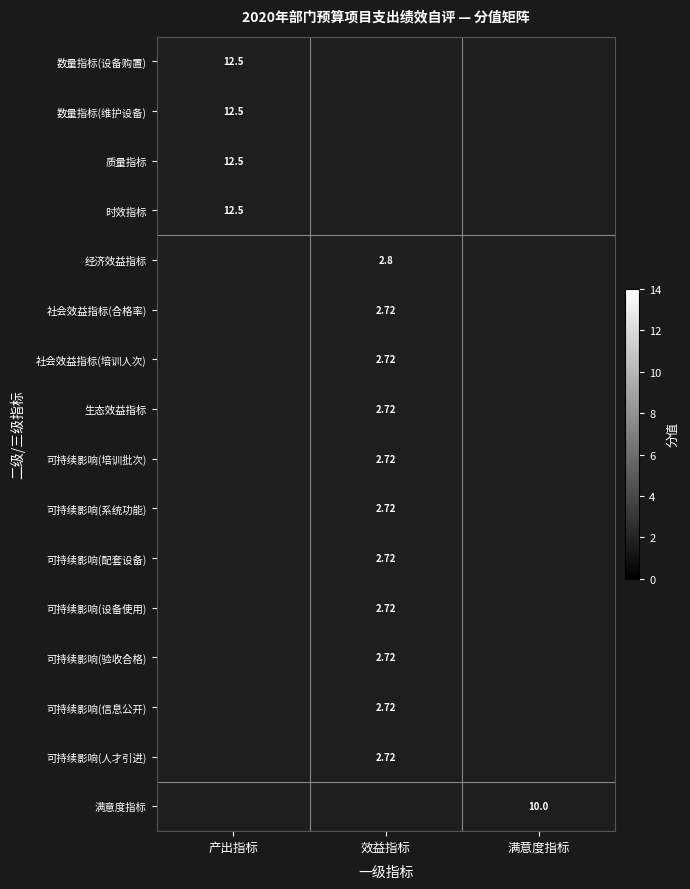

What is the greatest value displayed?

12.5